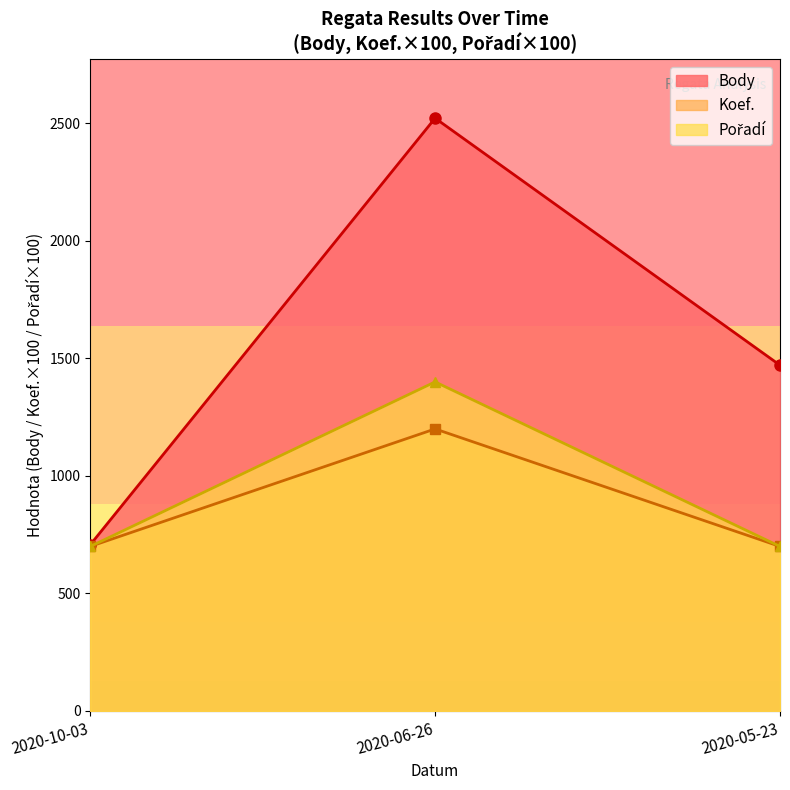

Is the value of Pořadí at 2020-05-23 greater than the value of Body at 2020-05-23?

No